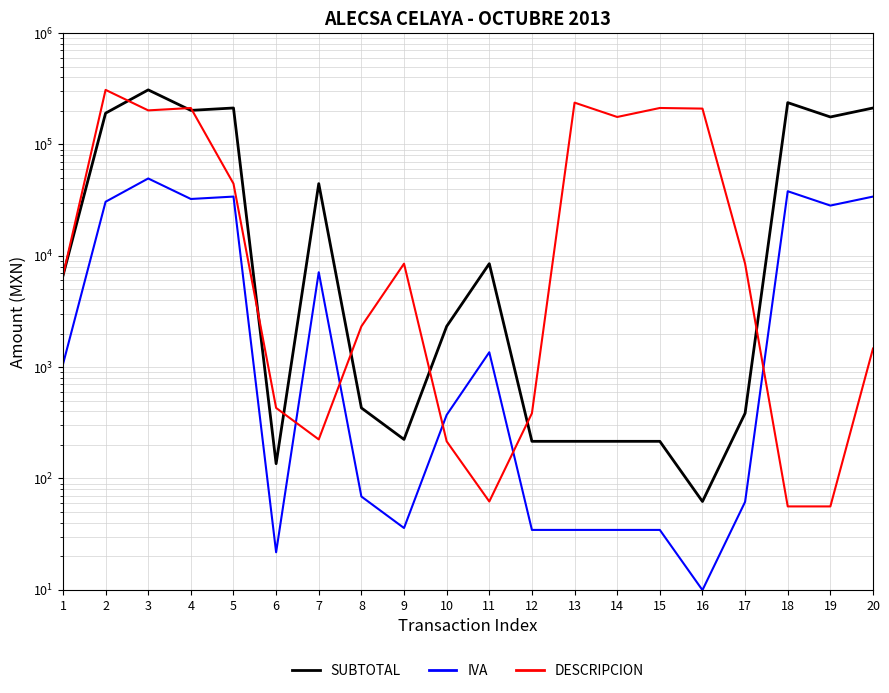

True or false: SUBTOTAL has a value of 287.8 at 15.

False